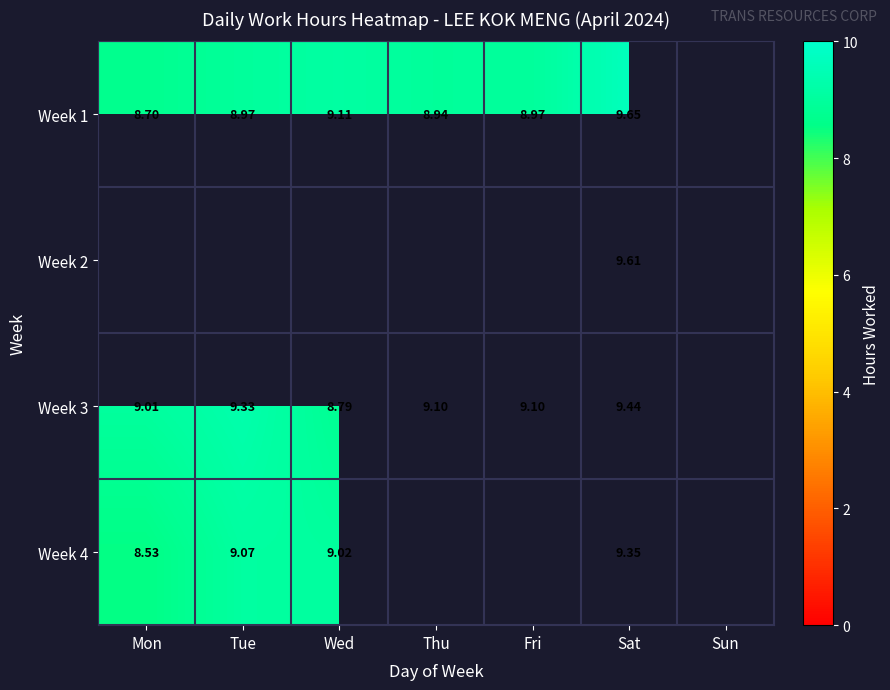

Is the value of Week 2 at Sat greater than the value of Week 3 at Wed?

Yes